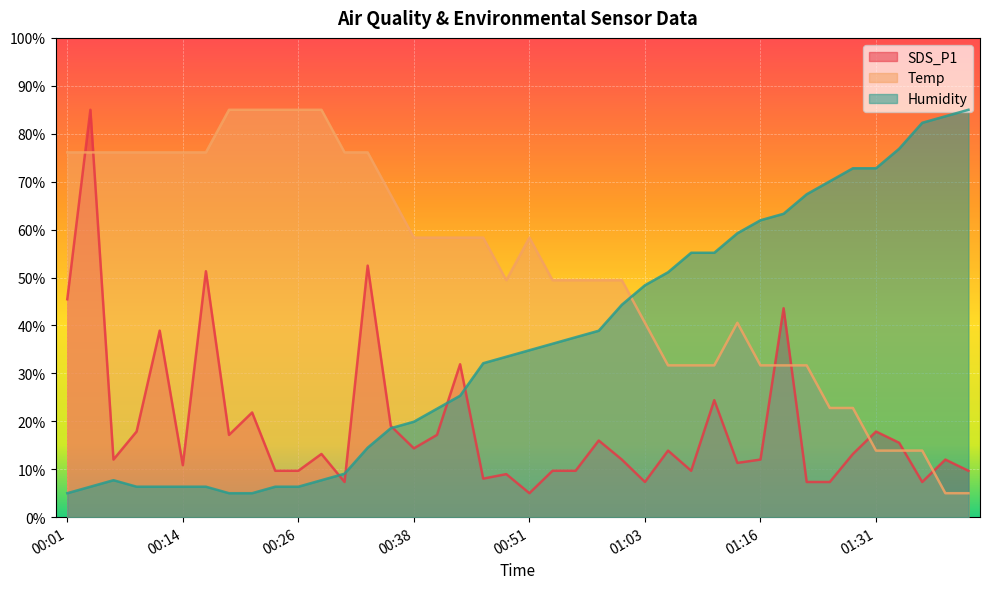

At which label does Temp reach its minimum?

01:39